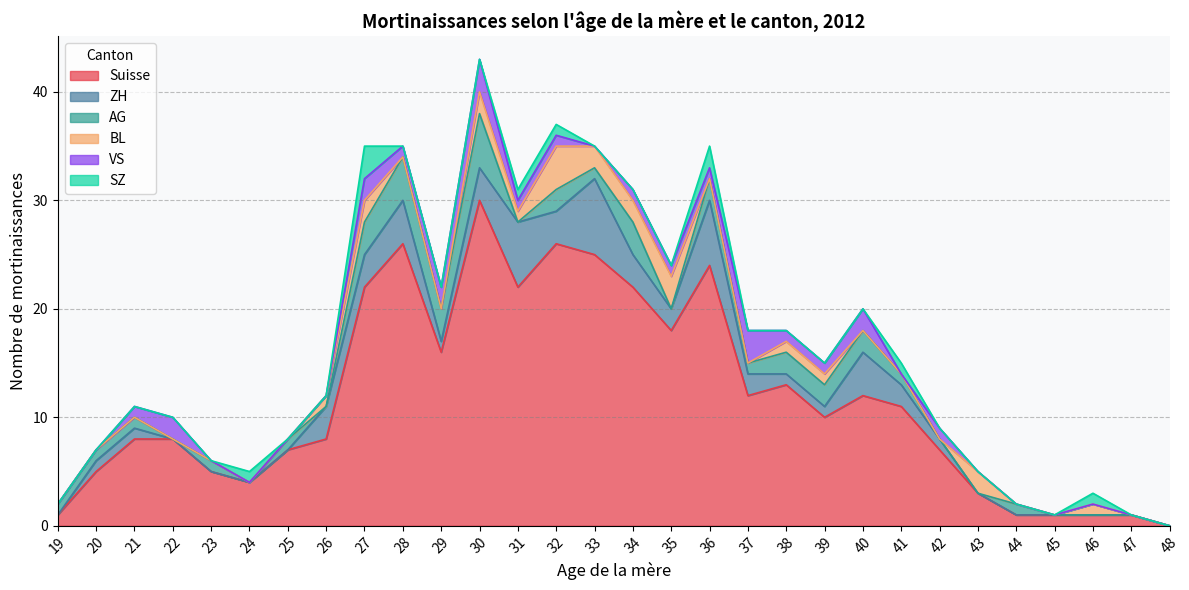

How many distinct data groups are displayed?

6